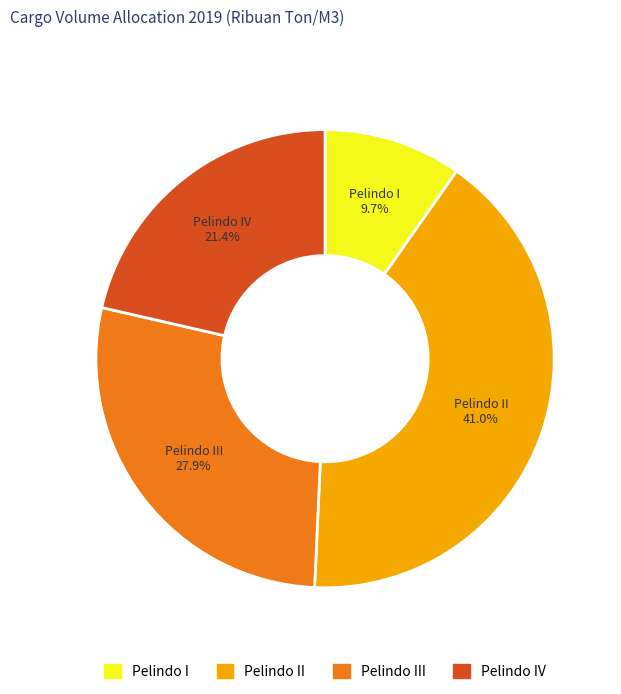

Does any single category account for the majority?

No